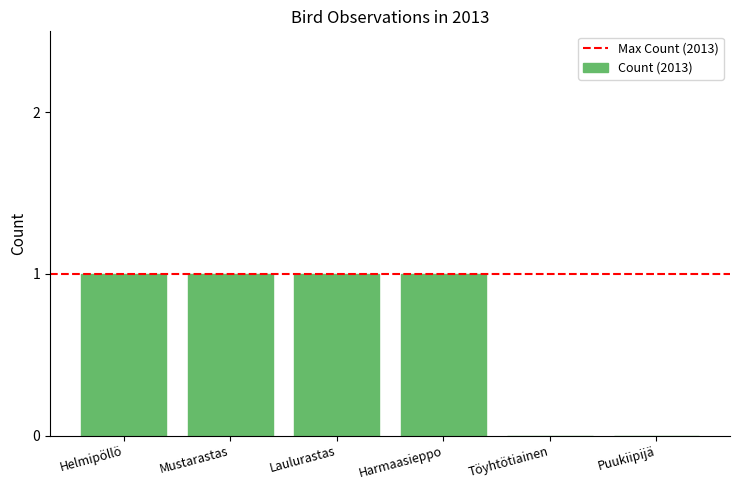

Are the bars horizontal?

No